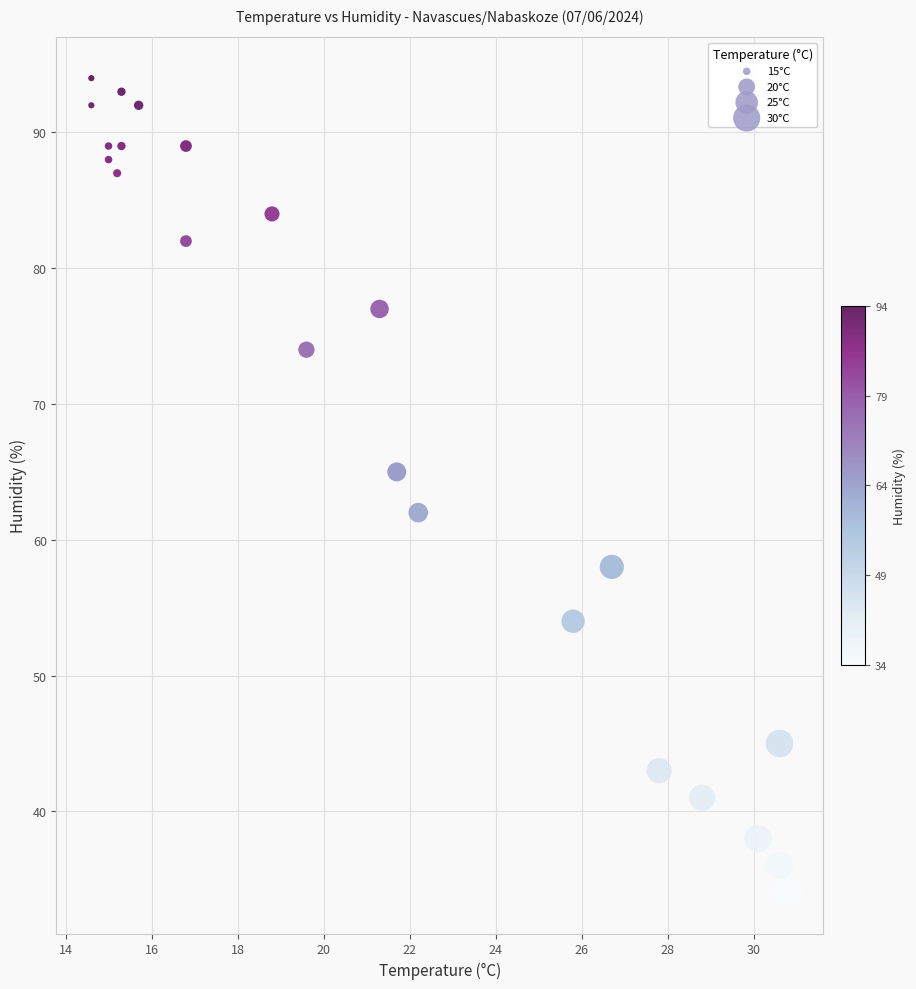

What is the range of Y values (max minus min)?

60